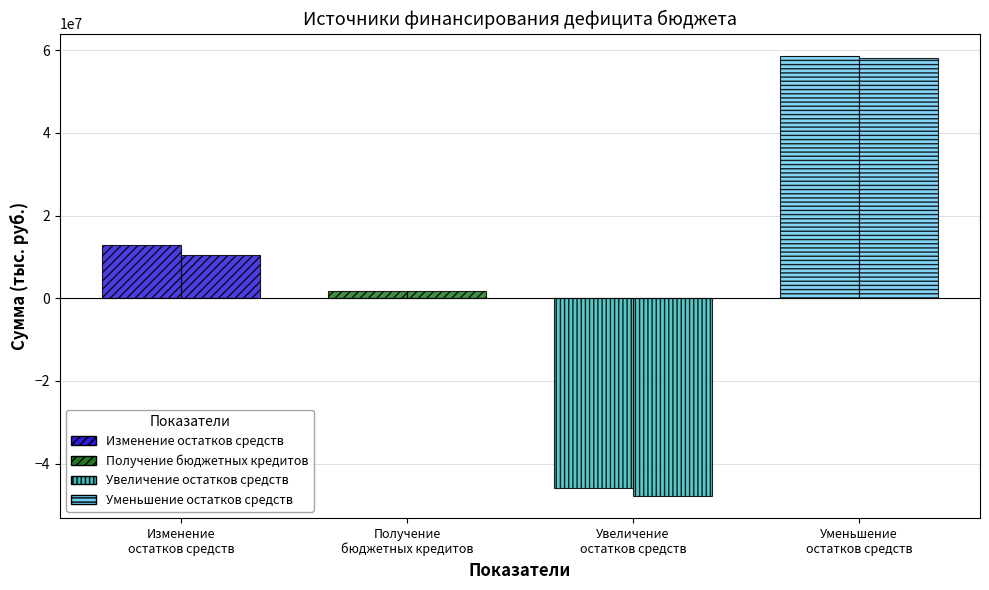

How many data points in Исполнено are above 10355253?

2